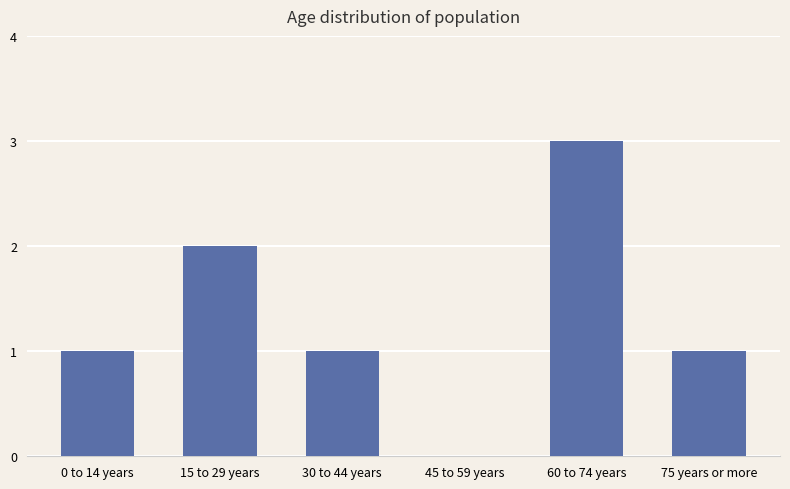

What is the sum of the values at 30 to 44 years and 0 to 14 years?

2